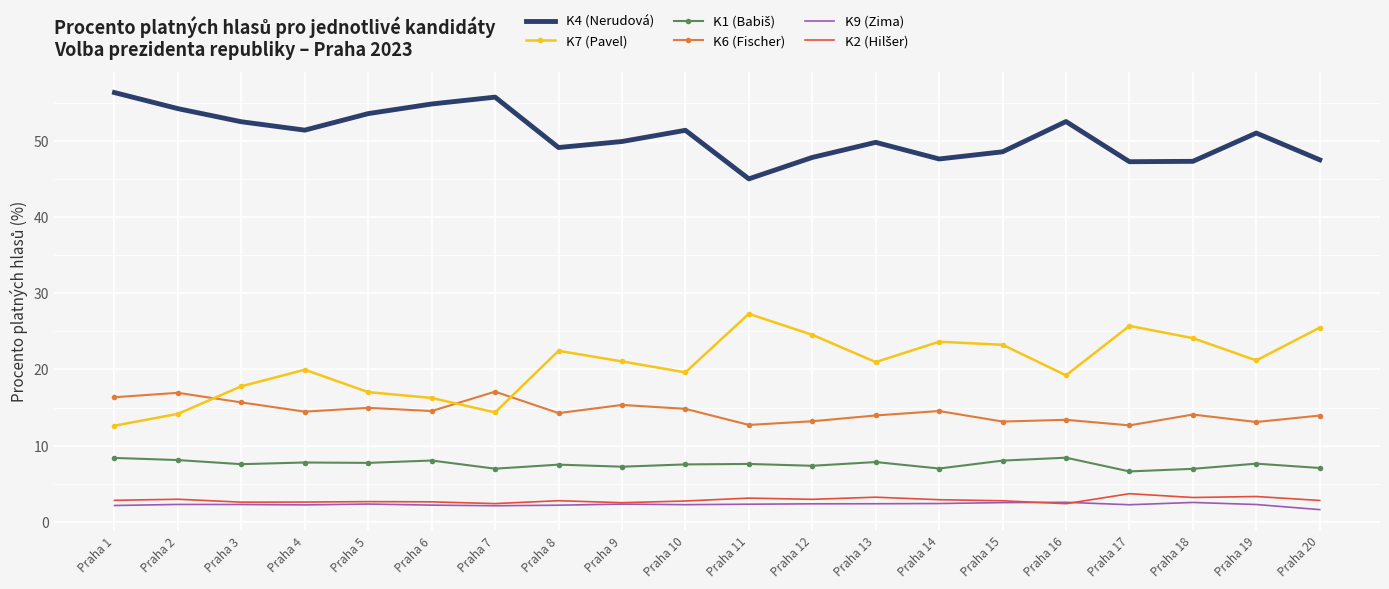

At which label does K7 (Pavel) reach its peak?

Praha 11